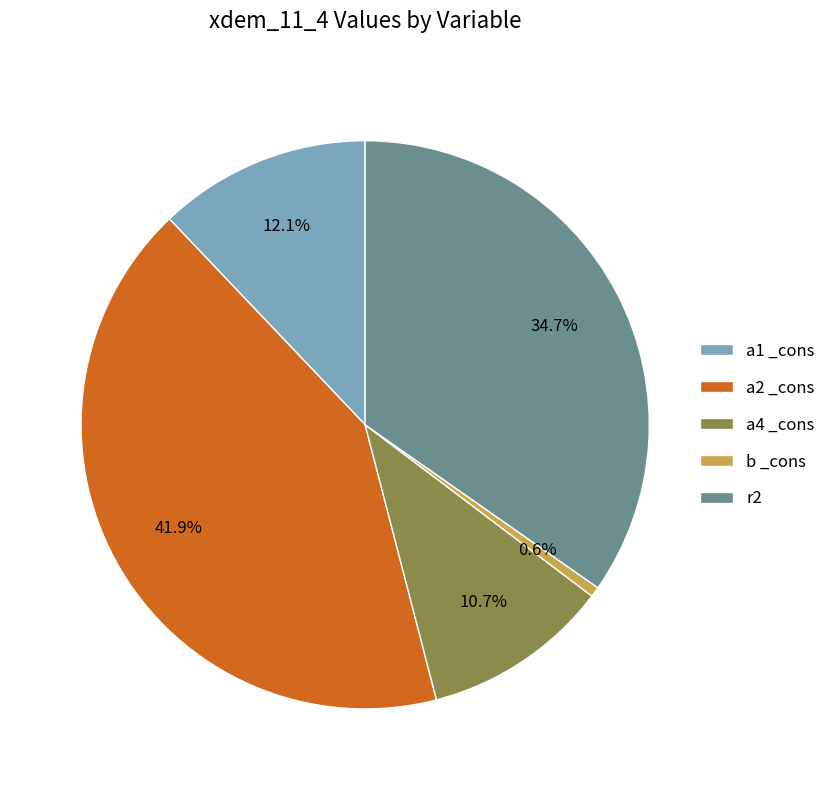

To the nearest percent, what portion does r2 represent?

35%